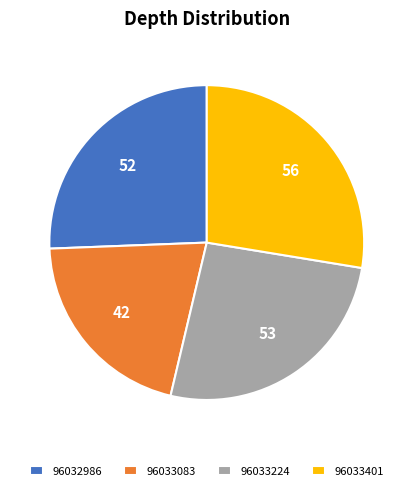

Which category has the biggest portion of the pie?

96033401